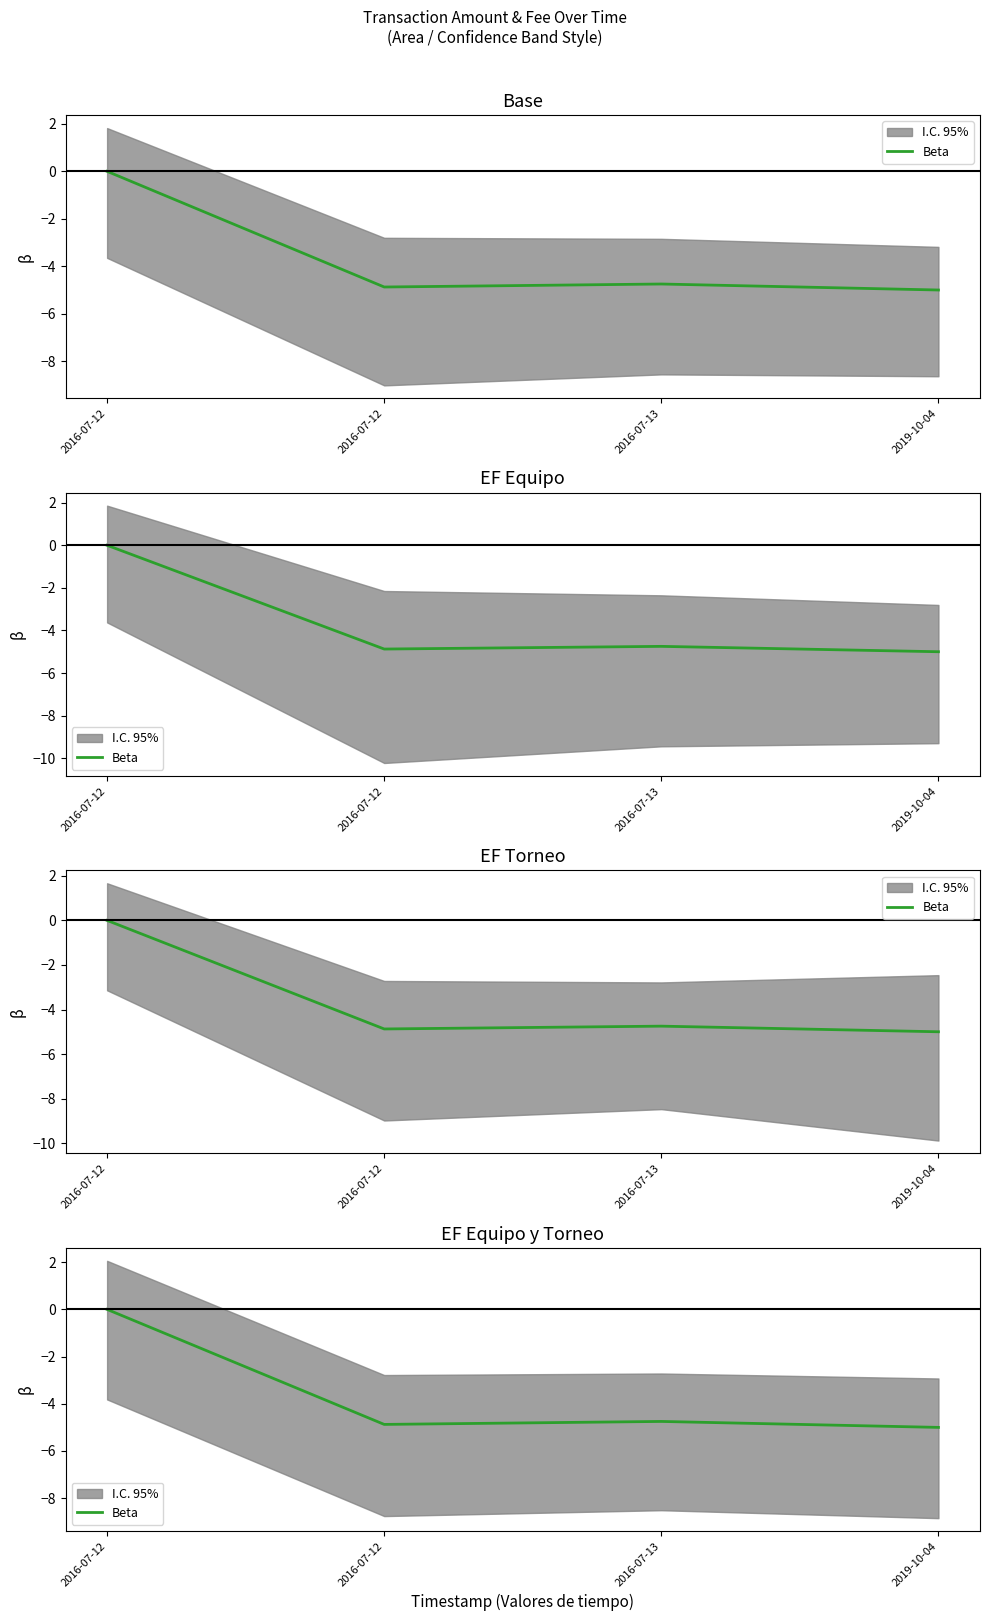

True or false: the data shows 2.2 at 2016-07-12.

False